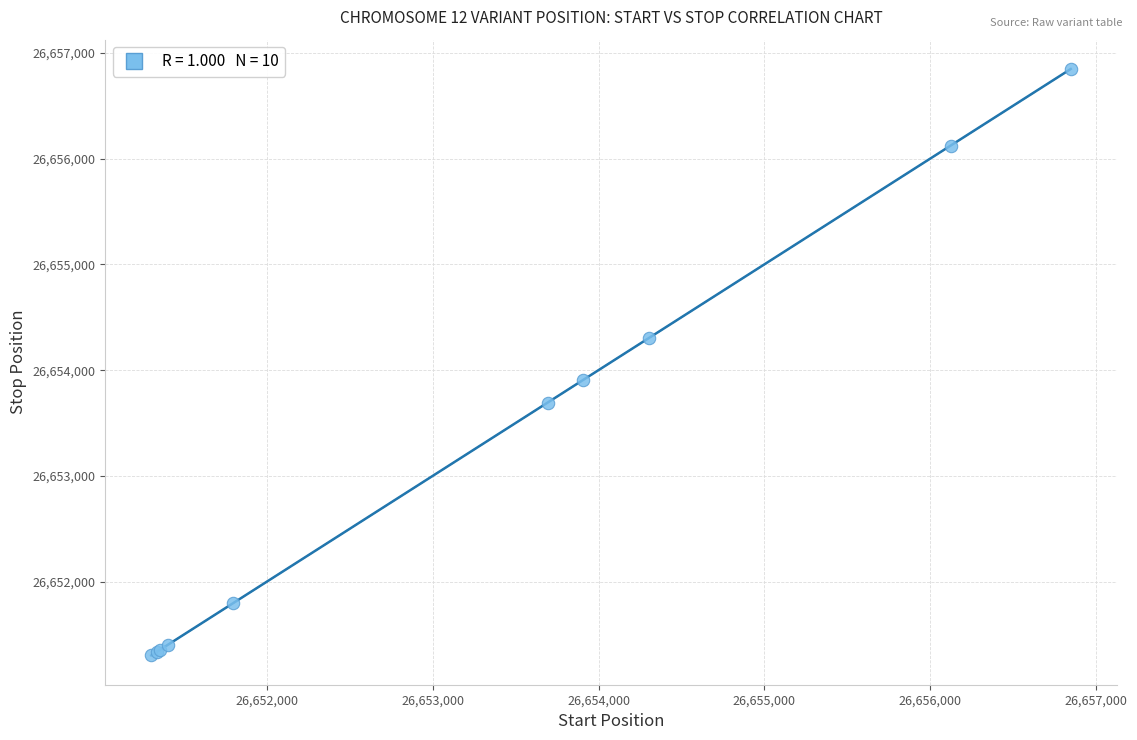

What Y value in the scatter plot is closest to 26654075?

26653909